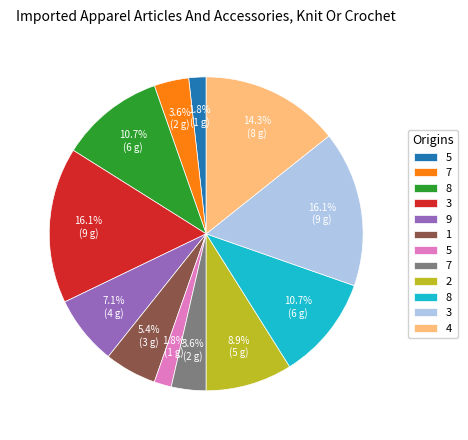

Is there any slice that represents more than half of the pie?

No